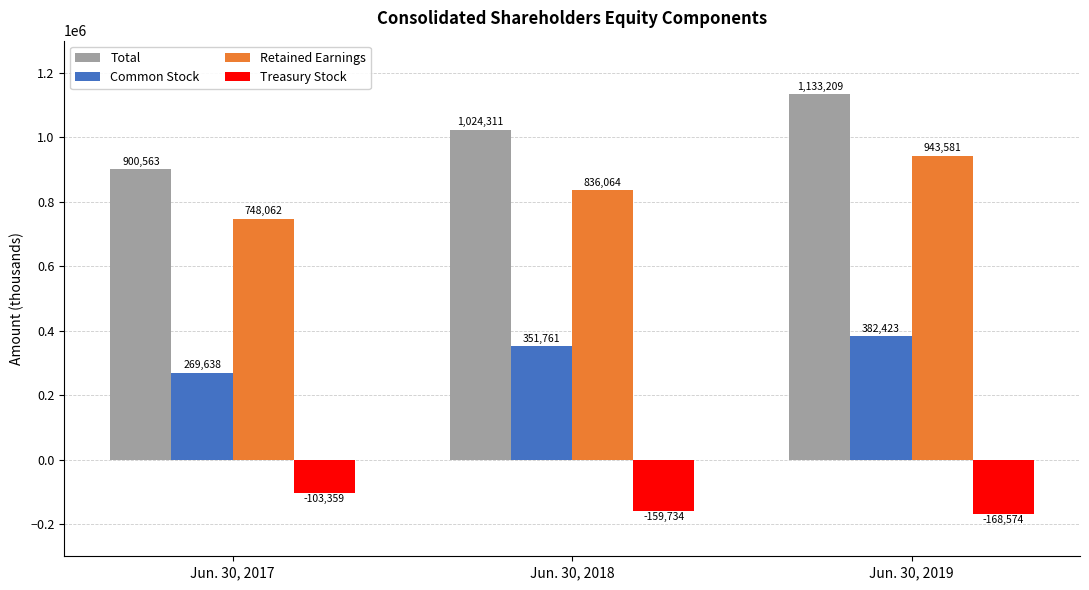

How many bars are there in total?

12